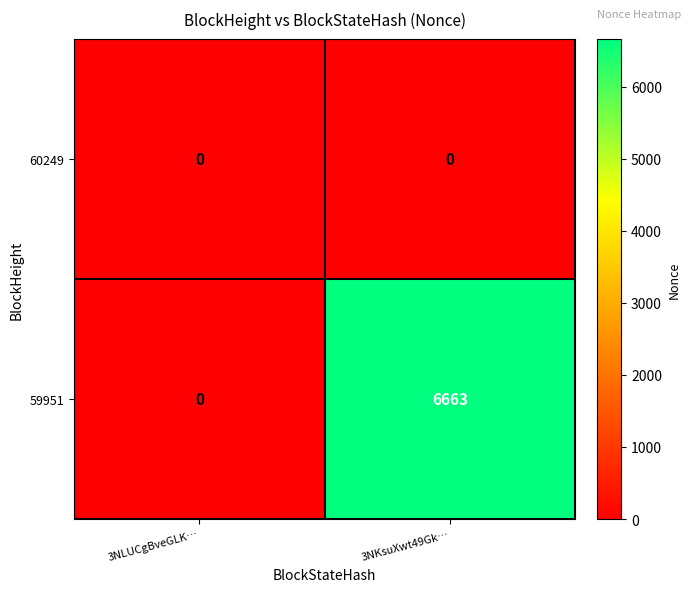

Reading left to right, list all the values displayed in this chart.

60249: 0	0
59951: 0	6663